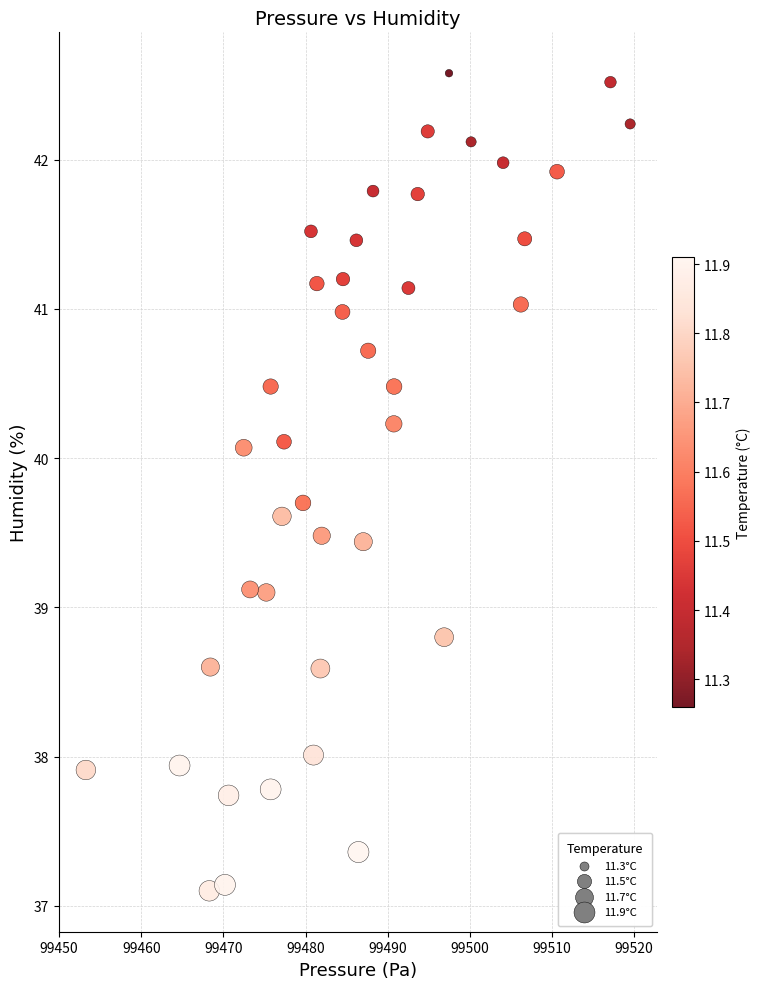

What is the range of X values (max minus min)?

66.3